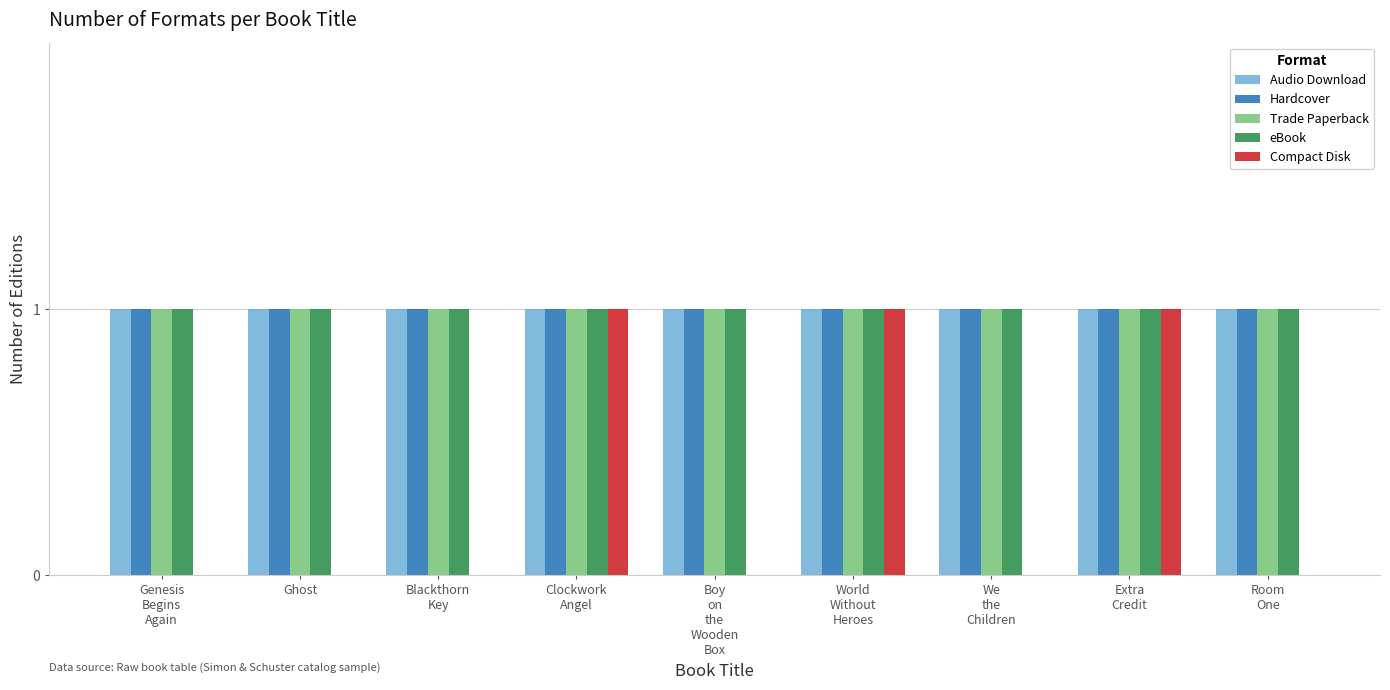

The value of Hardcover at Blackthorn
Key is 1. True or false?

True